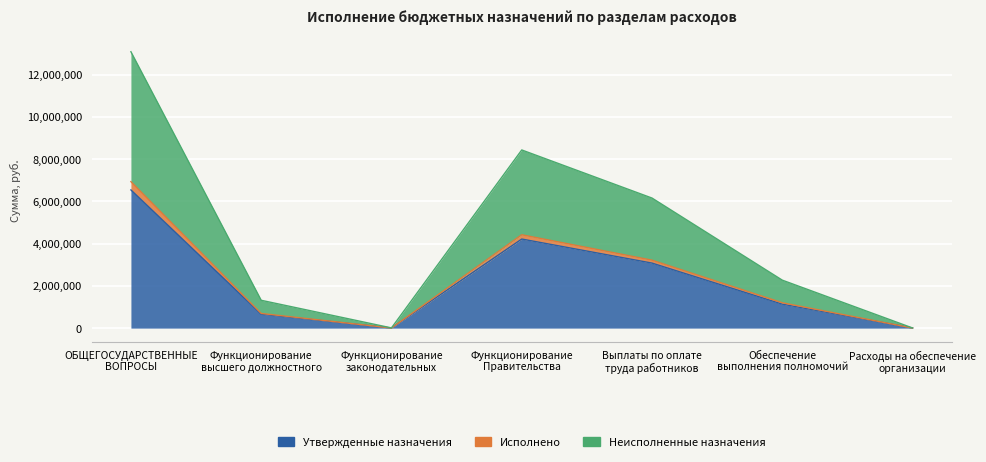

Where does the Исполнено series first go above 1199472?

ОБЩЕГОСУДАРСТВЕННЫЕ
ВОПРОСЫ